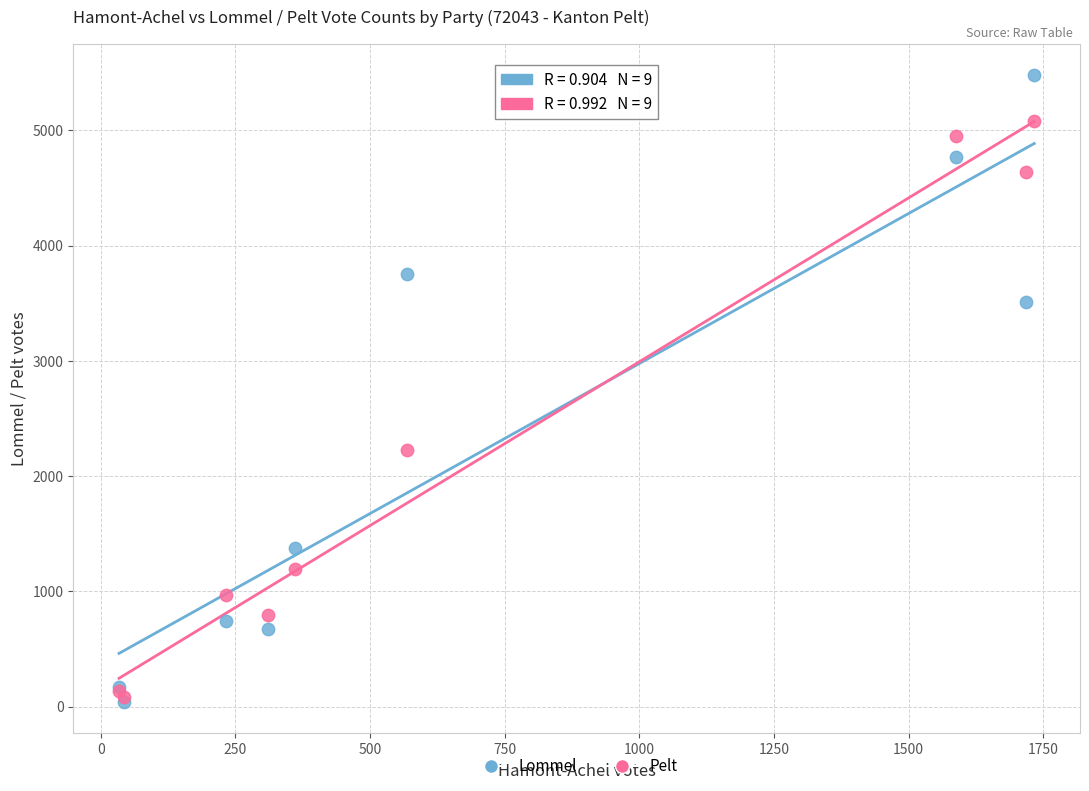

Which series contains the highest Y value?

Lommel